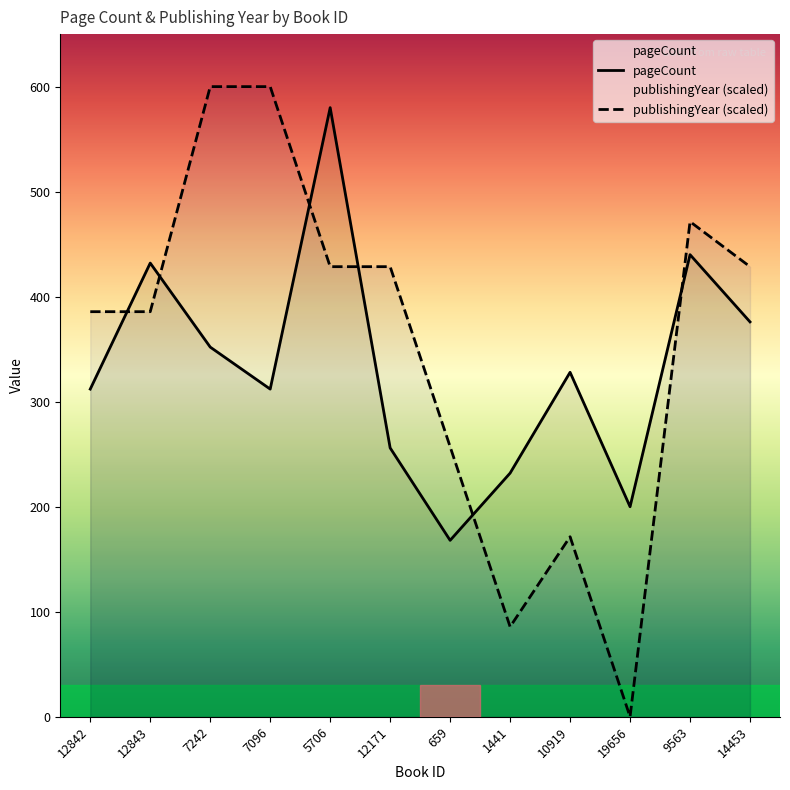

In pageCount, how many points are higher than both neighbors (excluding endpoints)?

4